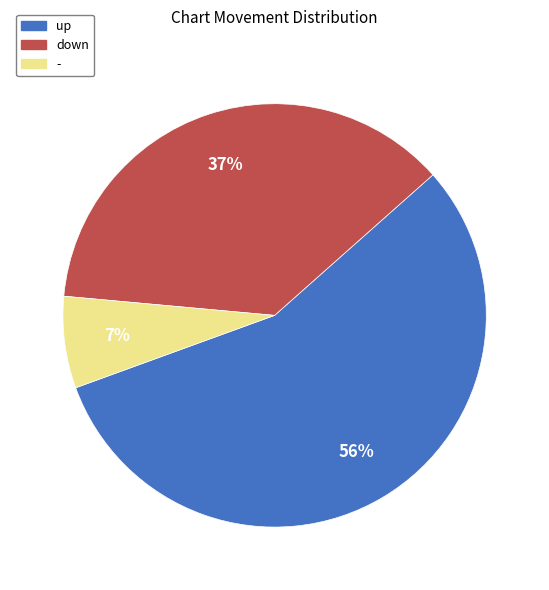

Approximately how many times larger is the value at up compared to down?

1.5